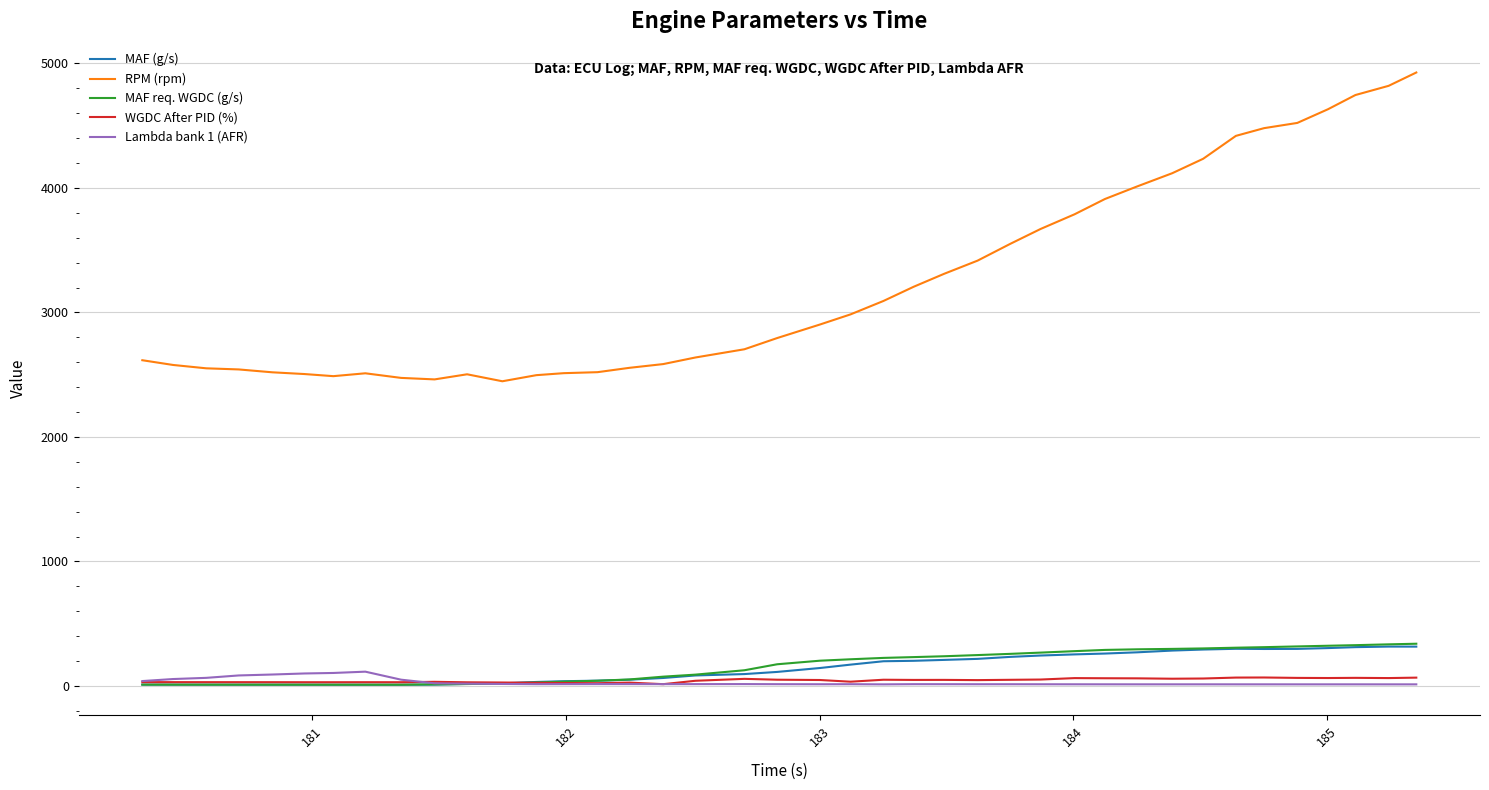

Which series has the widest spread of values?

RPM (rpm)